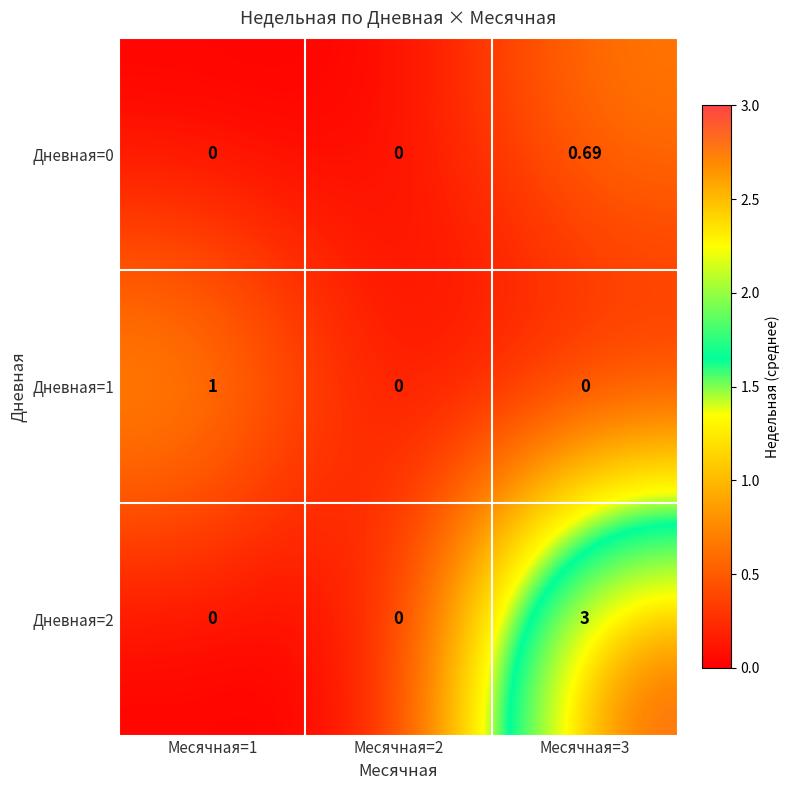

Reading left to right, extract all data points from this chart.

Дневная=0: Месячная=1=0.0	Месячная=2=0.0	Месячная=3=0.7
Дневная=1: Месячная=1=1.0	Месячная=2=0.0	Месячная=3=0.0
Дневная=2: Месячная=1=0.0	Месячная=2=0.0	Месячная=3=3.0